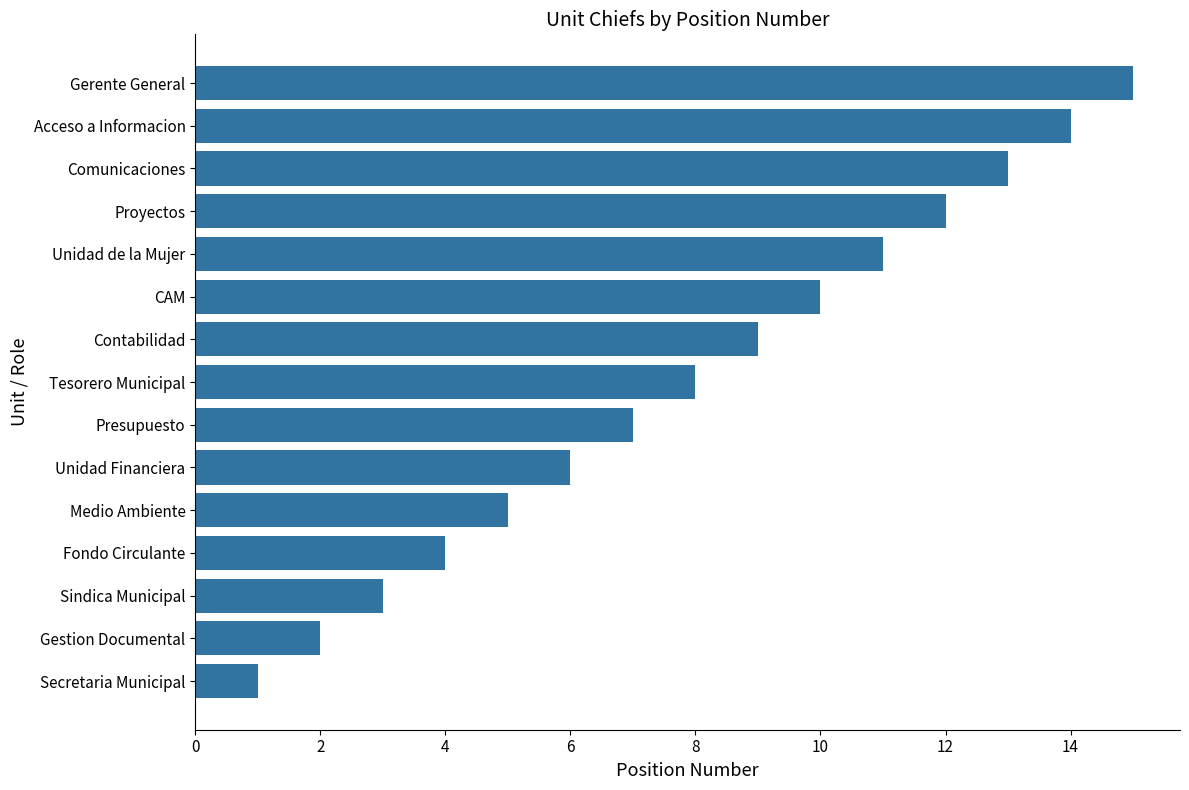

Which label corresponds to the largest value in the chart?

Gerente General